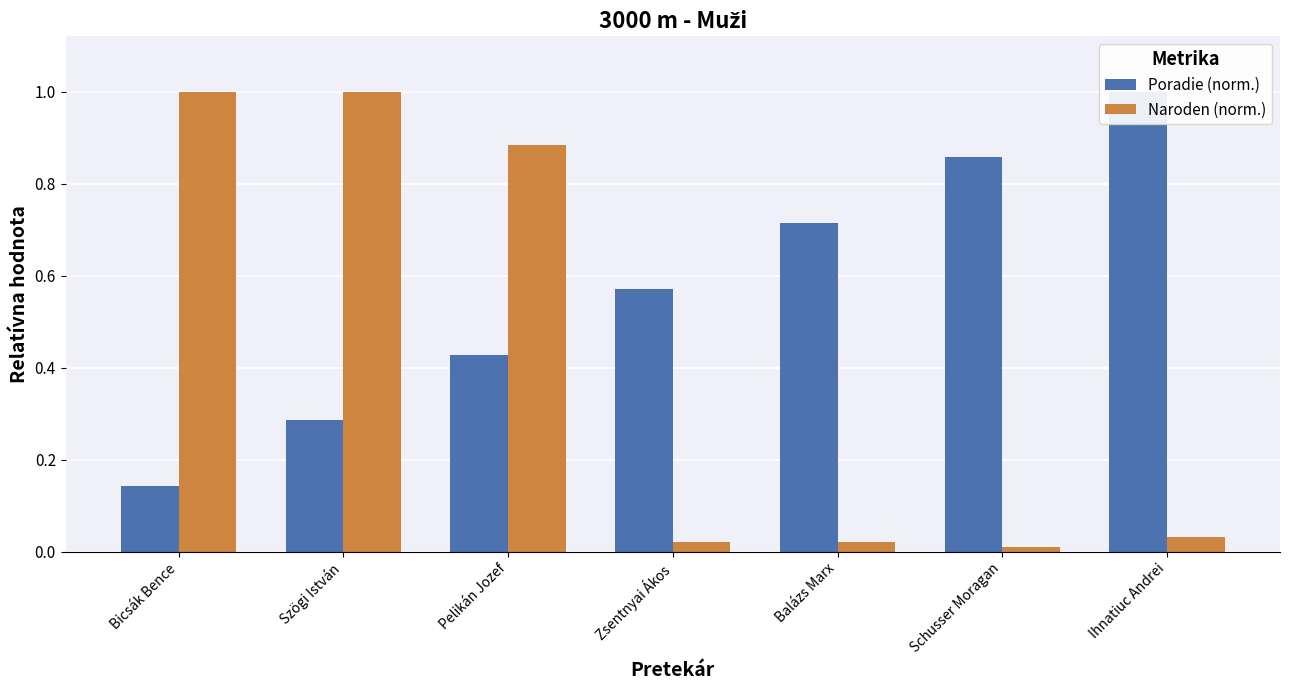

Reading right to left, what are all the values shown in this chart?

Poradie (norm.): Ihnatiuc Andrei=1.0	Schusser Moragan=0.9	Balázs Marx=0.7	Zsentnyai Ákos=0.6	Pelikán Jozef=0.4	Szögi István=0.3	Bicsák Bence=0.1
Naroden (norm.): Ihnatiuc Andrei=0.0	Schusser Moragan=0.0	Balázs Marx=0.0	Zsentnyai Ákos=0.0	Pelikán Jozef=0.9	Szögi István=1.0	Bicsák Bence=1.0